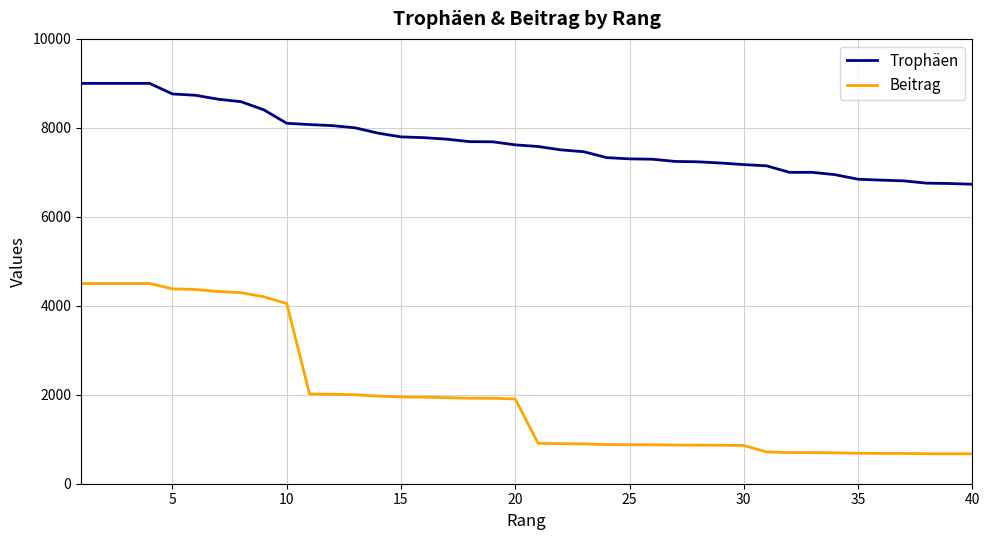

What is the minimum value for Trophäen?

6733